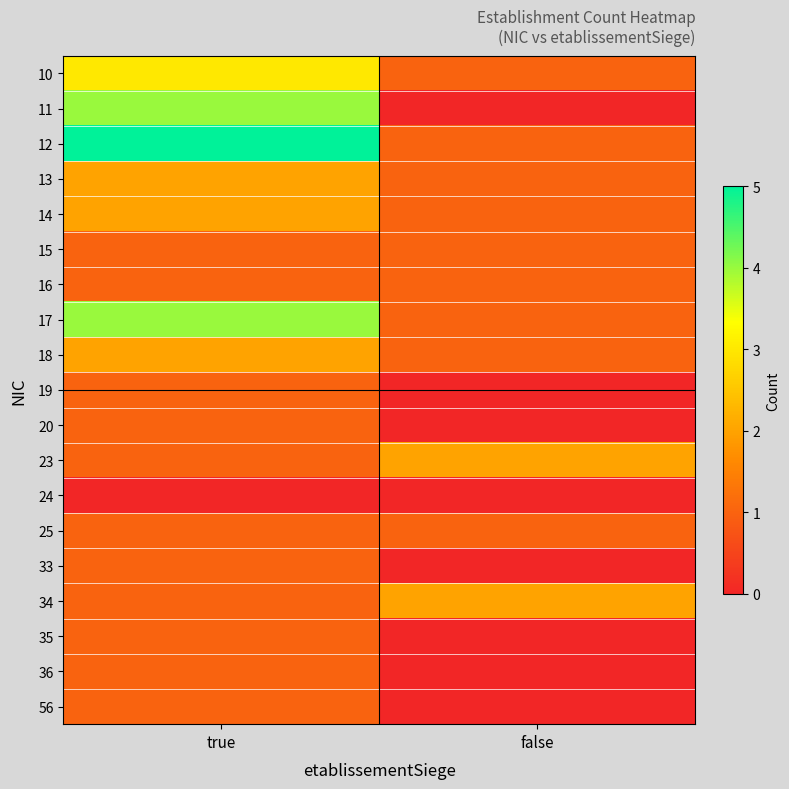

Reading right to left, transcribe all the data shown in this chart.

10: false=1	true=3
11: false=0	true=4
12: false=1	true=5
13: false=1	true=2
14: false=1	true=2
15: false=1	true=1
16: false=1	true=1
17: false=1	true=4
18: false=1	true=2
19: false=0	true=1
20: false=0	true=1
23: false=2	true=1
24: false=0	true=0
25: false=1	true=1
33: false=0	true=1
34: false=2	true=1
35: false=0	true=1
36: false=0	true=1
56: false=0	true=1